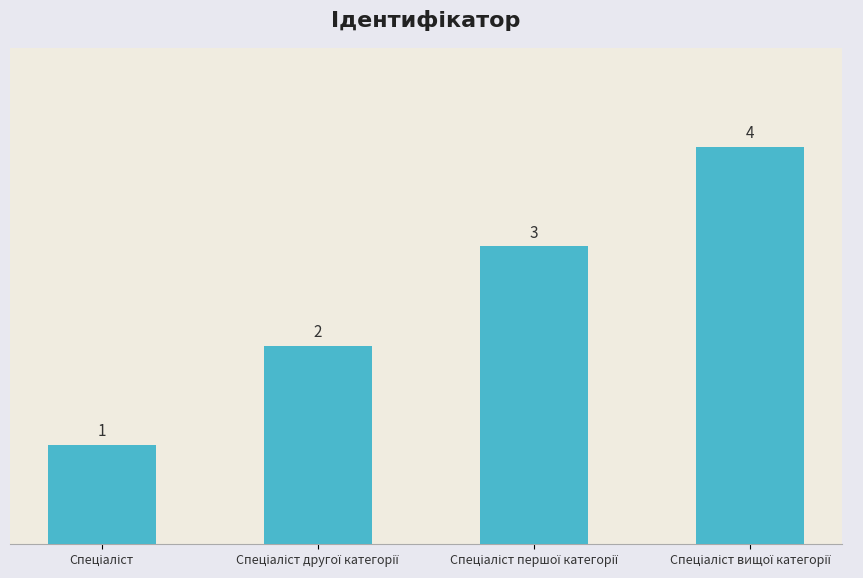

What is the value of the 4th bar from the left?

4